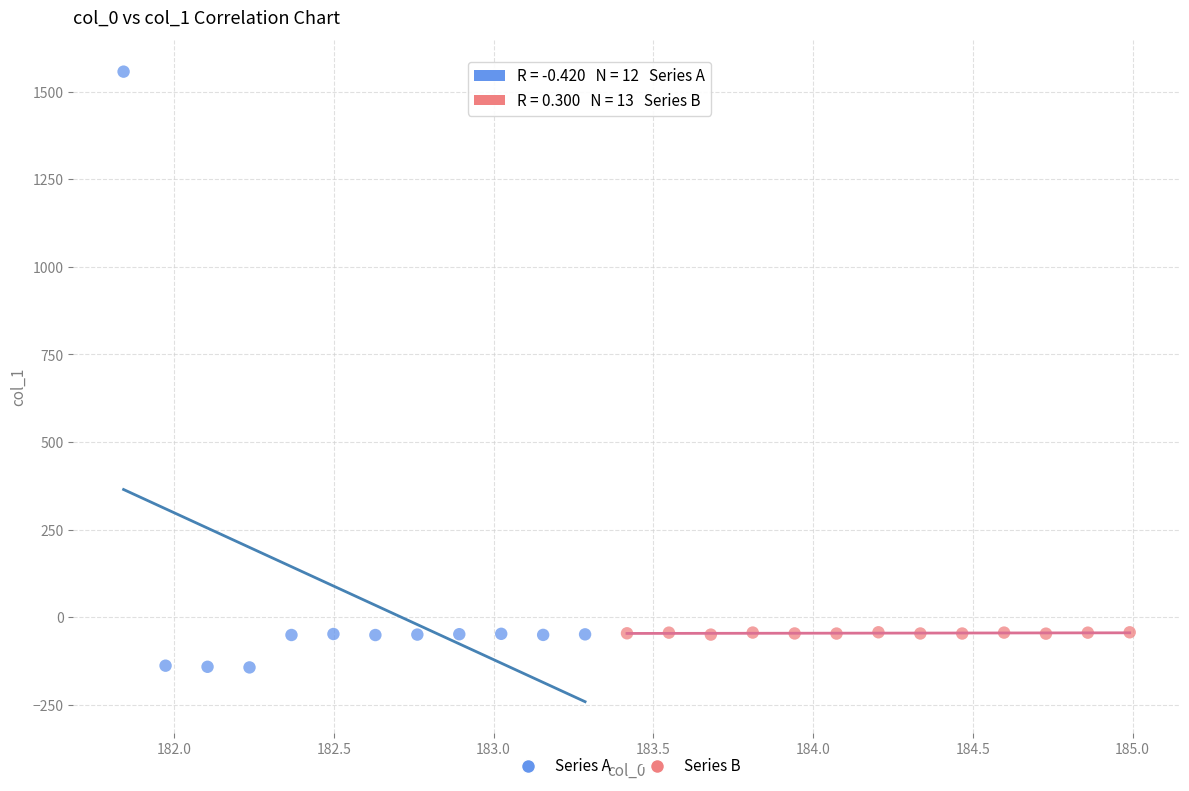

Which series reaches the maximum Y coordinate?

Series A